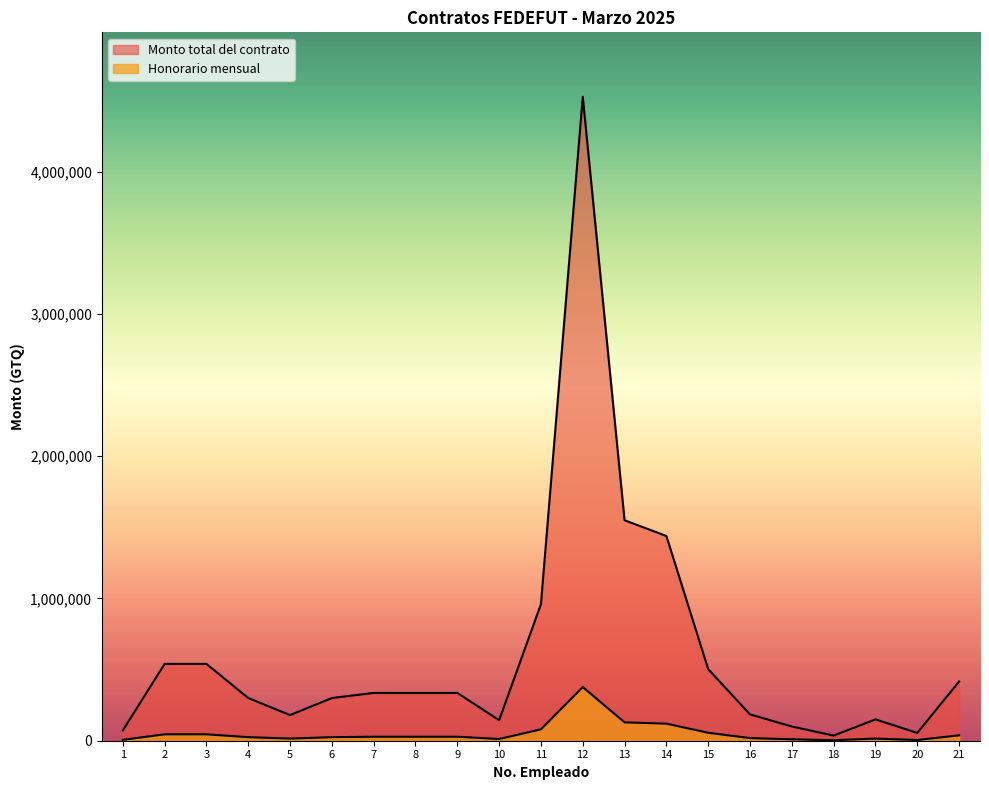

Does the chart display data point markers on the line(s)?

No